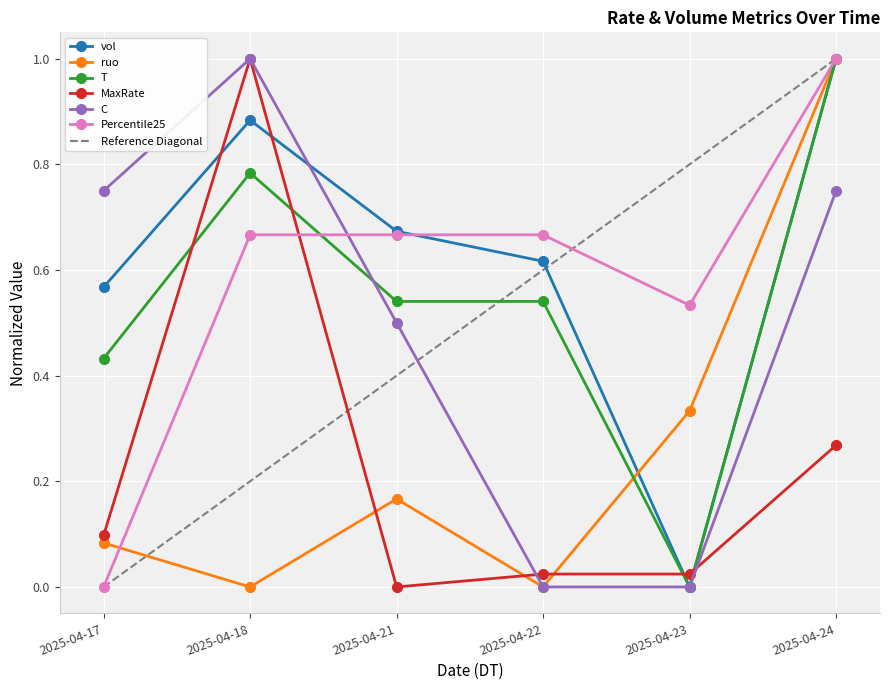

Where do vol and Percentile25 first cross each other?

2025-04-21 and 2025-04-22